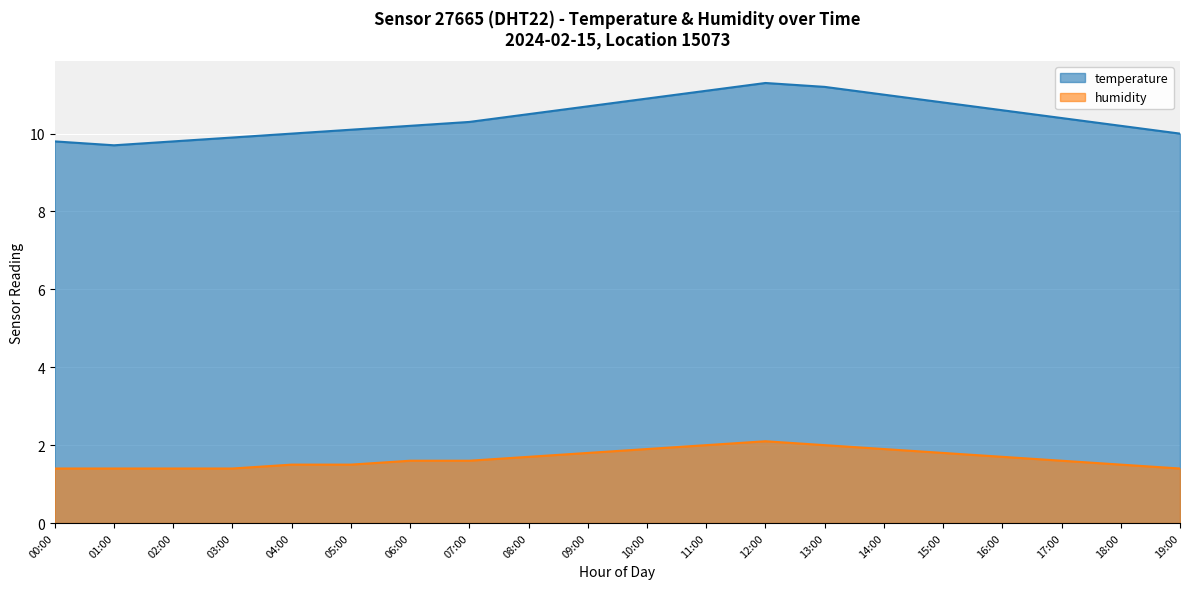

Rank the series by their average value, from highest to lowest.

temperature, humidity